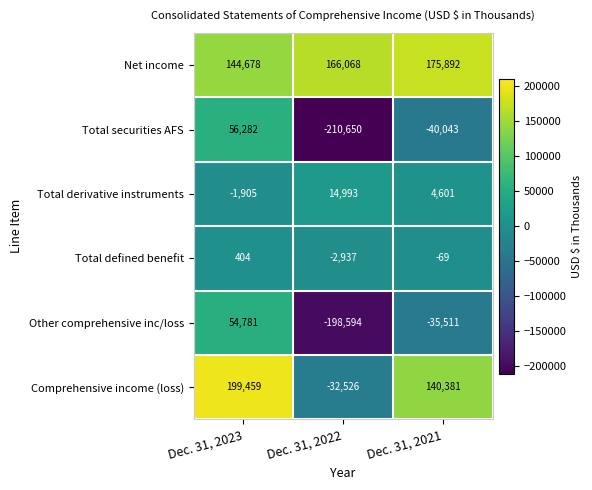

Between Dec. 31, 2023 and Dec. 31, 2021, which series saw the biggest shift?

Total securities AFS